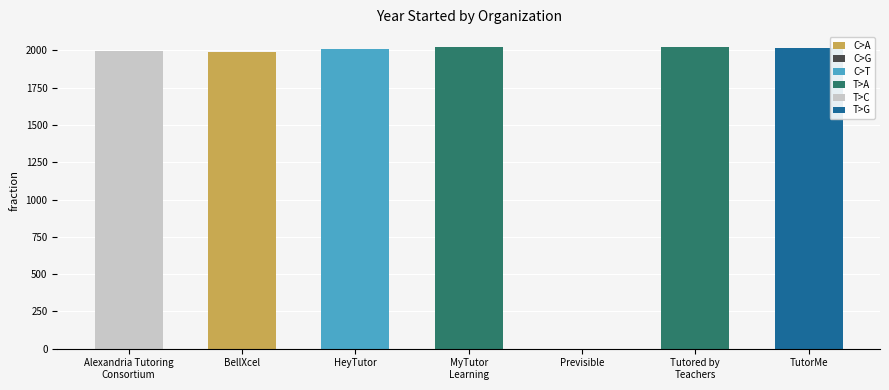

What is the total value across all series at TutorMe?

2015